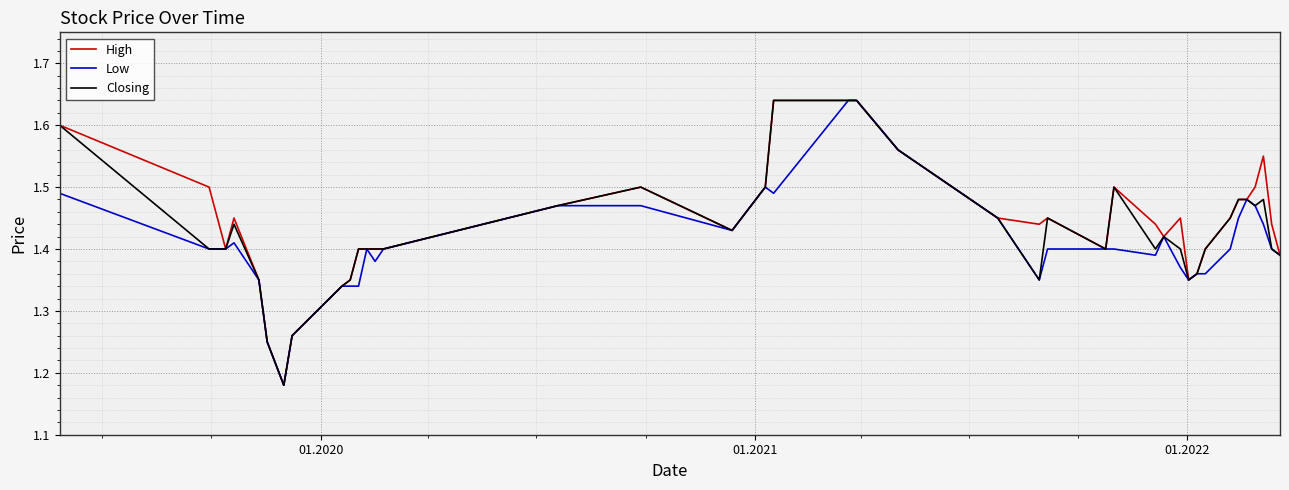

True or false: Low has more than 0 points higher than both neighbors.

True